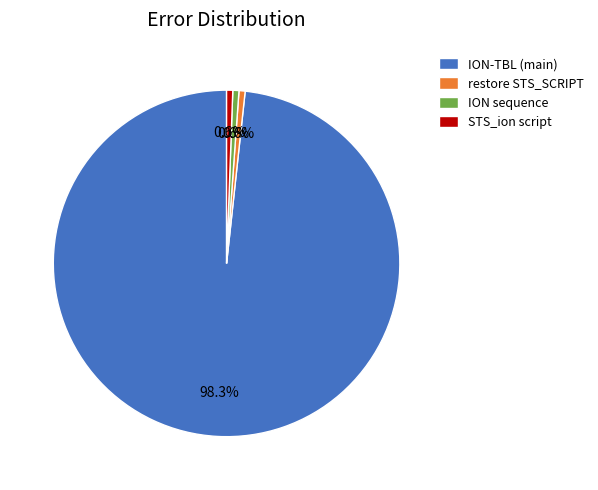

Which slice is the largest?

ION-TBL (main)